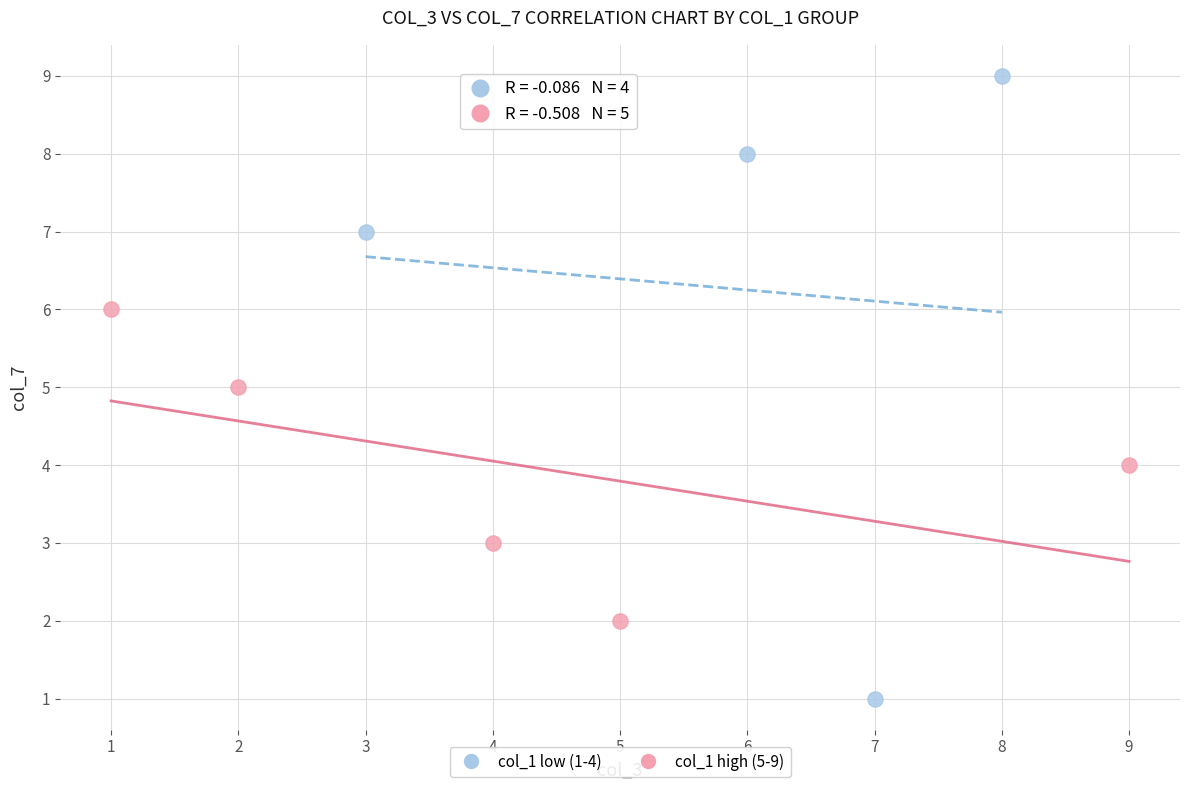

What are all the series names shown in the legend?

col_1 low (1-4), col_1 high (5-9)